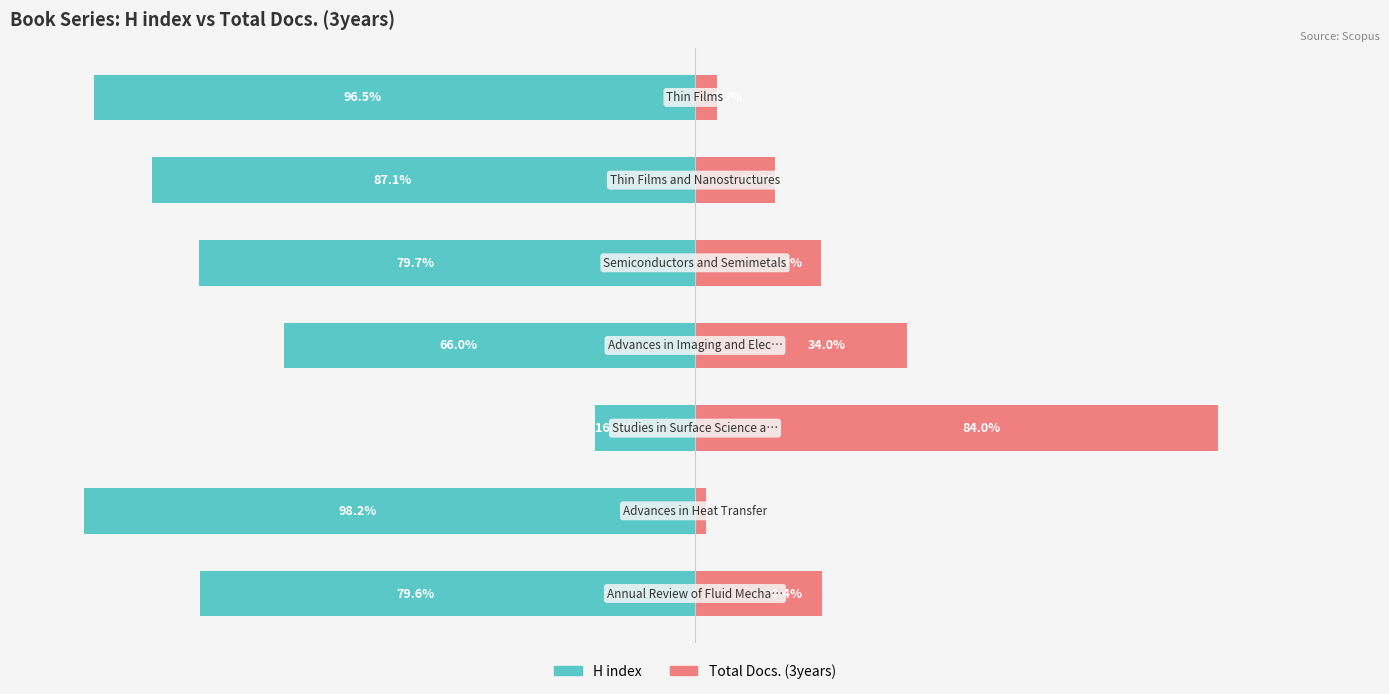

Which series changed the most between 0 and 5?

H index